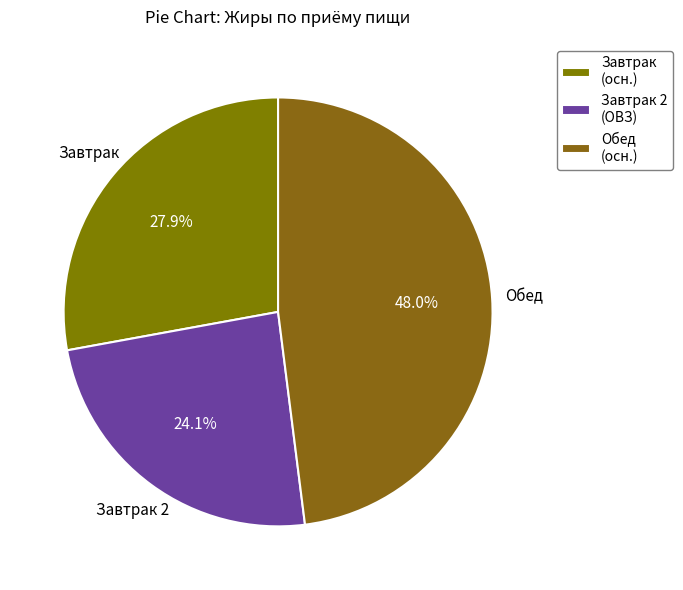

Count the number of slices in the pie.

3